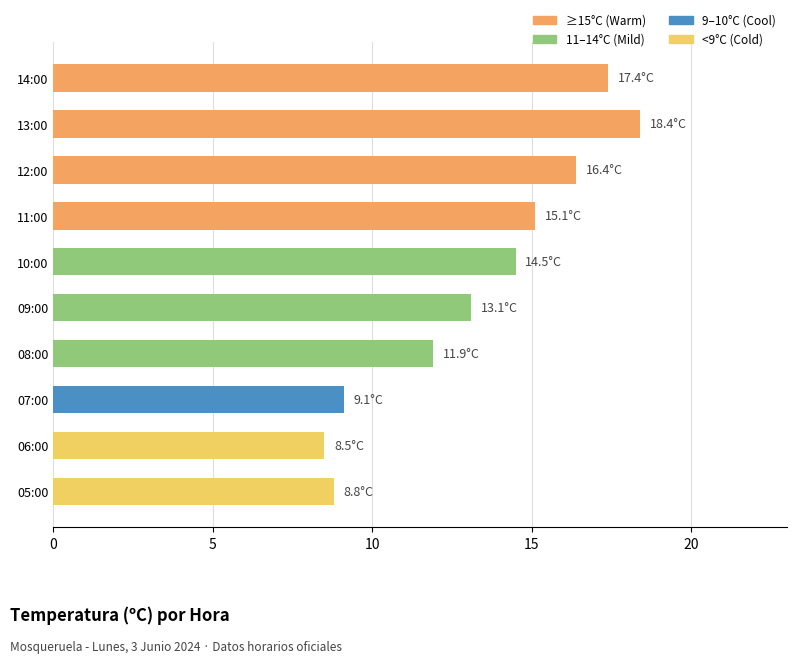

What is the average value?

13.3